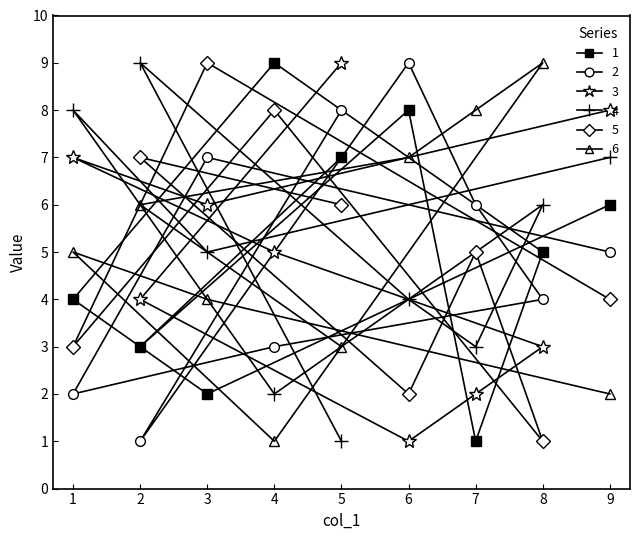

Is the value of col_9 at 8 greater than the value of col_2 at 2?

No